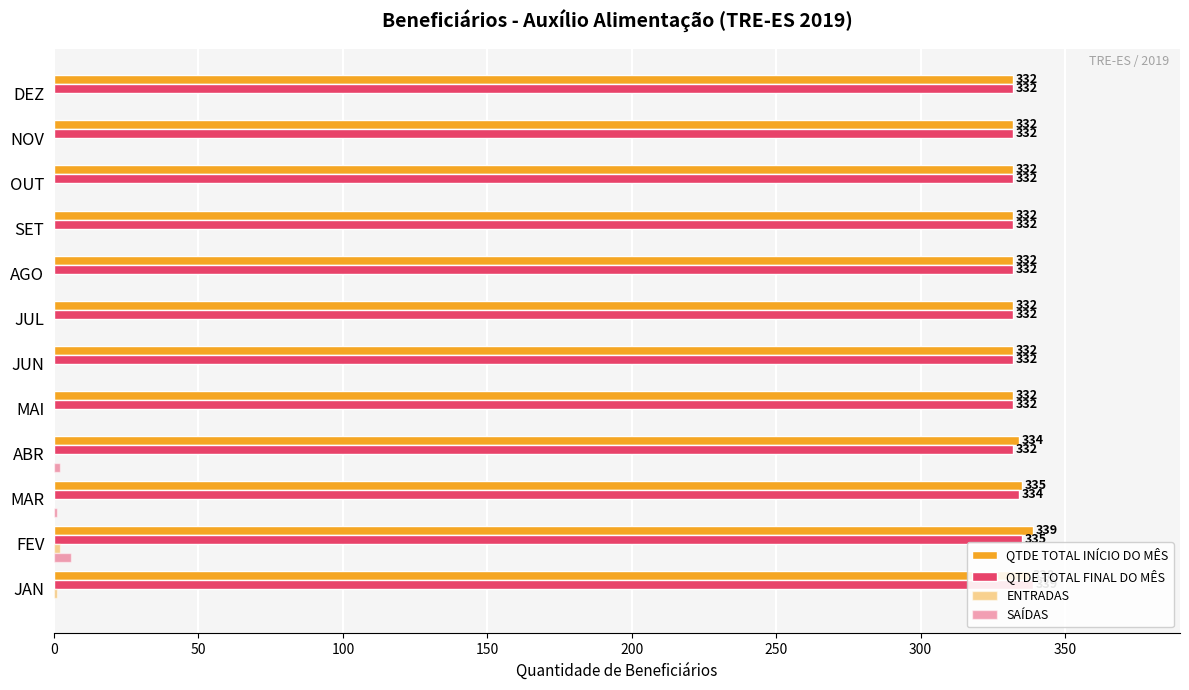

Read the QTDE TOTAL FINAL DO MÊS value at JUN.

332